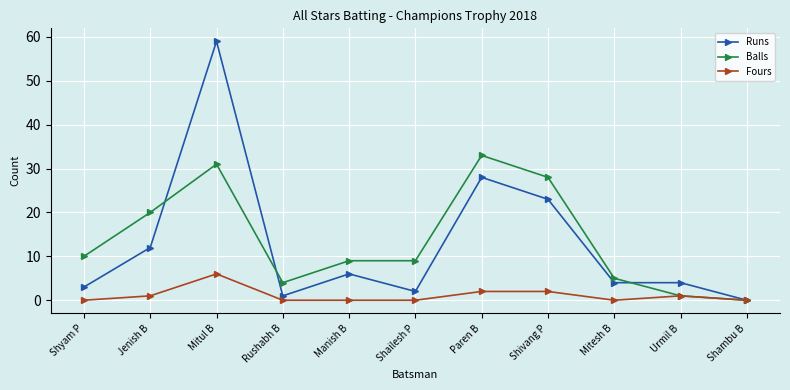

Reading left to right, list all the values displayed in this chart.

Runs: 3	12	59	1	6	2	28	23	4	4	0
Balls: 10	20	31	4	9	9	33	28	5	1	0
Fours: 0	1	6	0	0	0	2	2	0	1	0